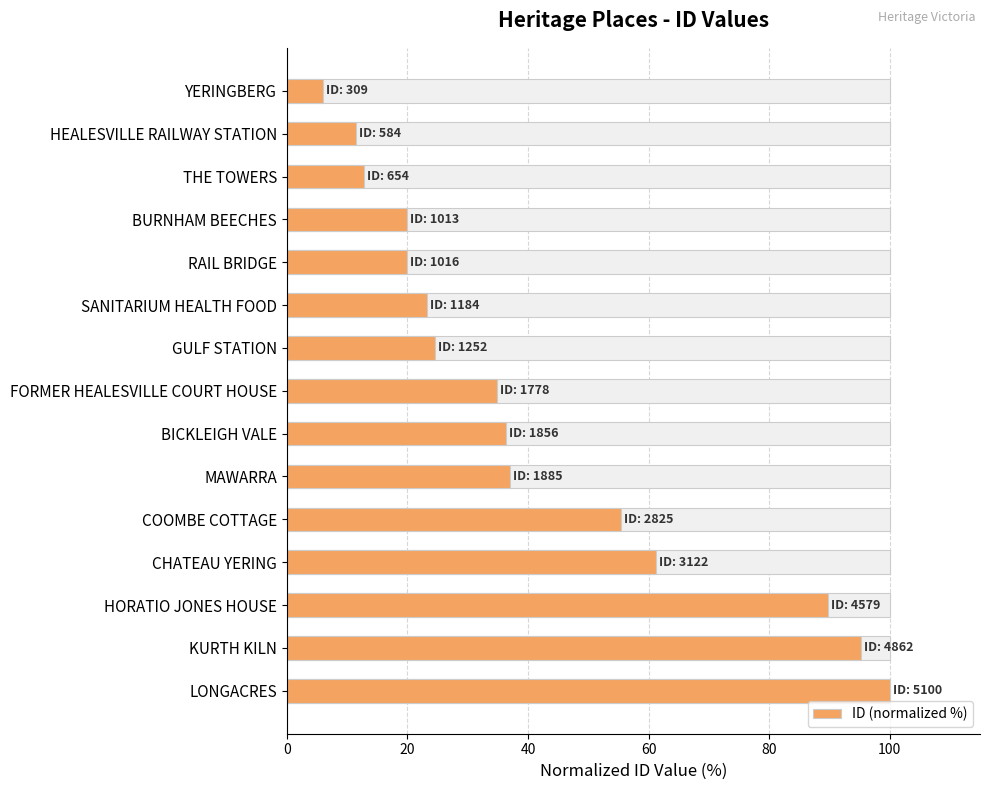

The chart shows a value of 7.2 at GULF STATION. True or false?

False